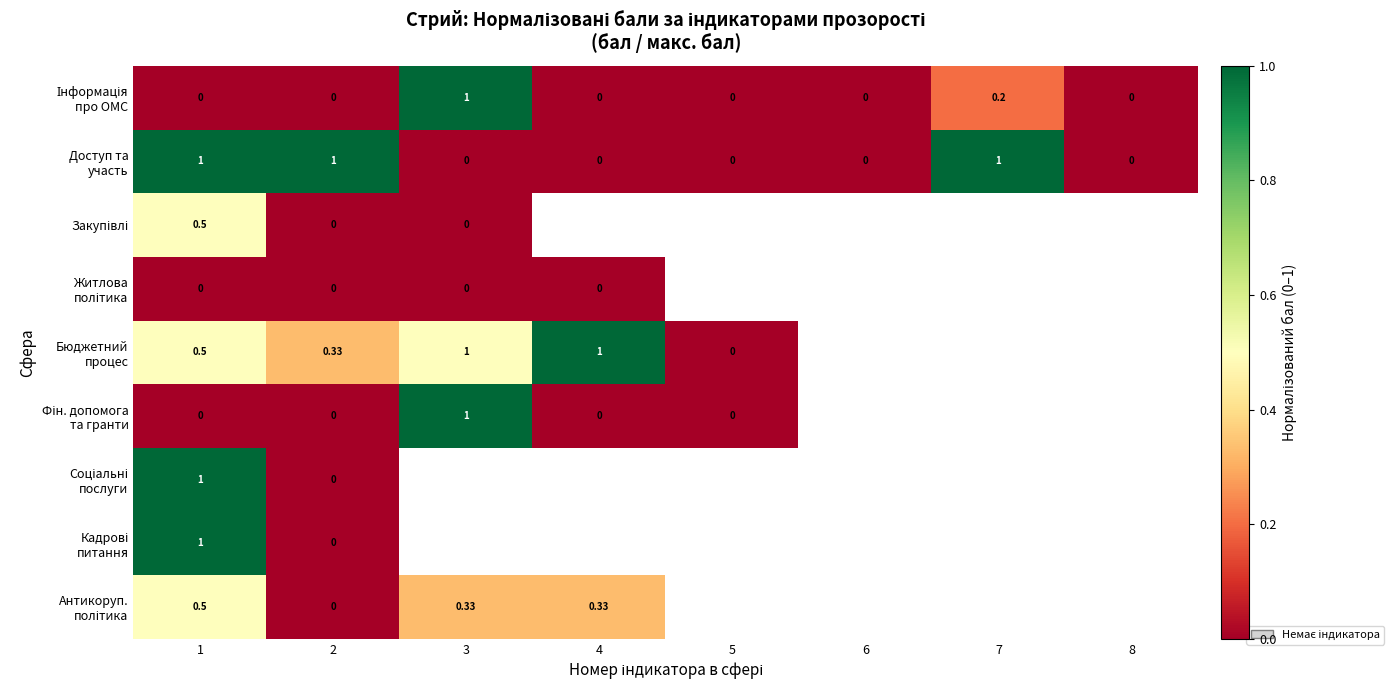

How many data points in Бюджетний процес are less than 1?

4